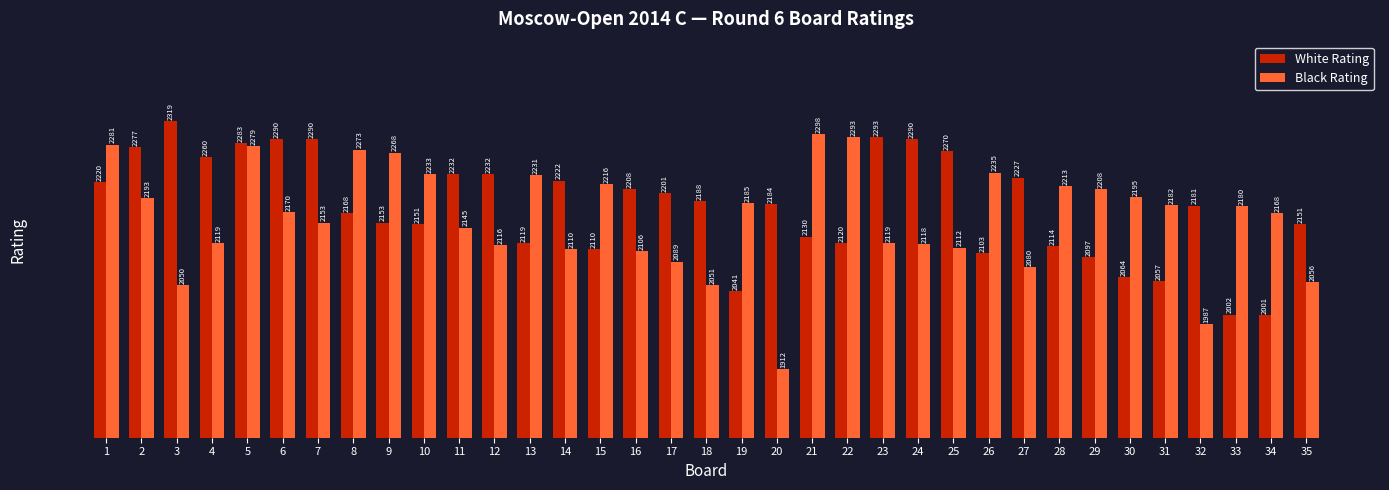

What value does the White Rating series have at 19, to the nearest 5?

2040